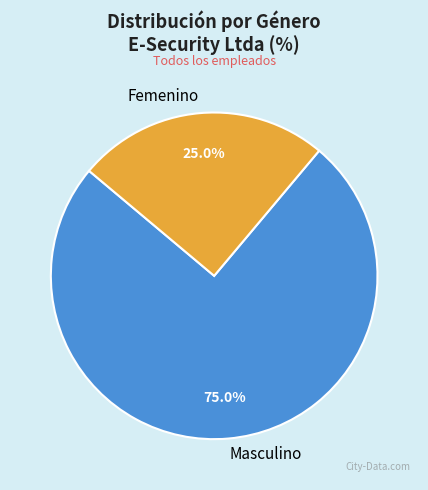

What is the ratio of the value at Femenino to the value at Masculino?

0.3